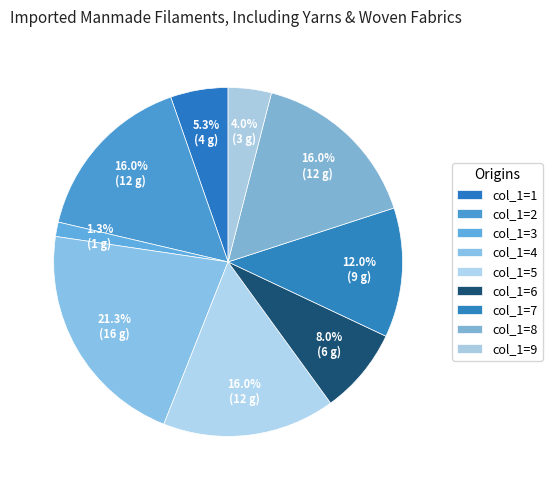

How many slices are in this pie chart?

9